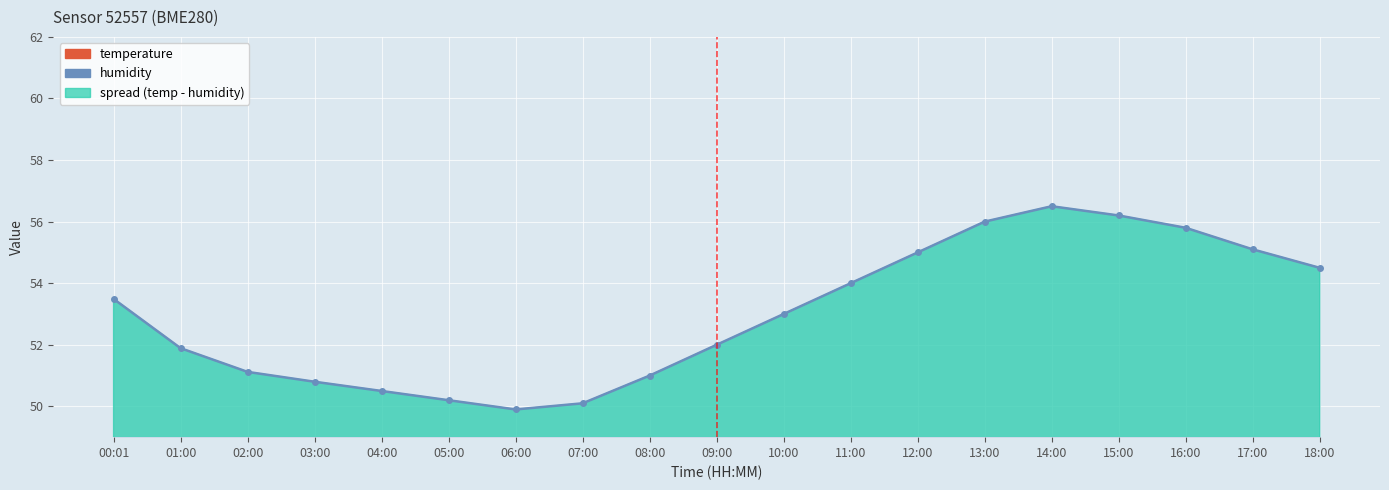

True or false: temperature and humidity cross at least once.

False